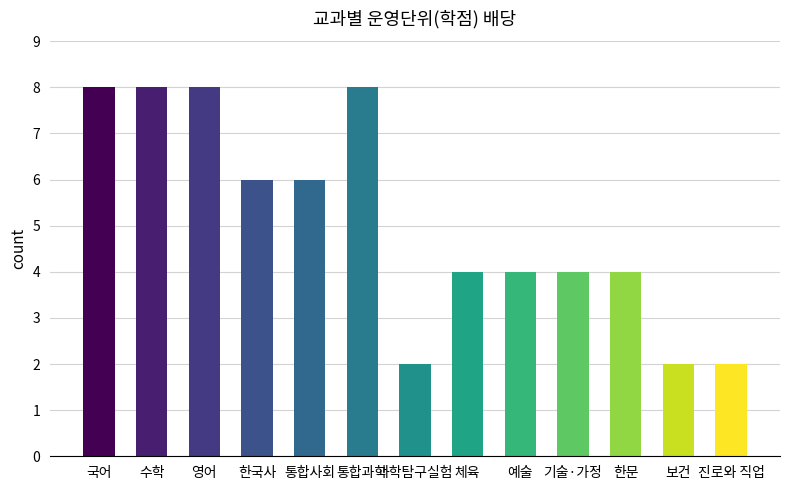

What is the difference between the second highest and second lowest values?

6